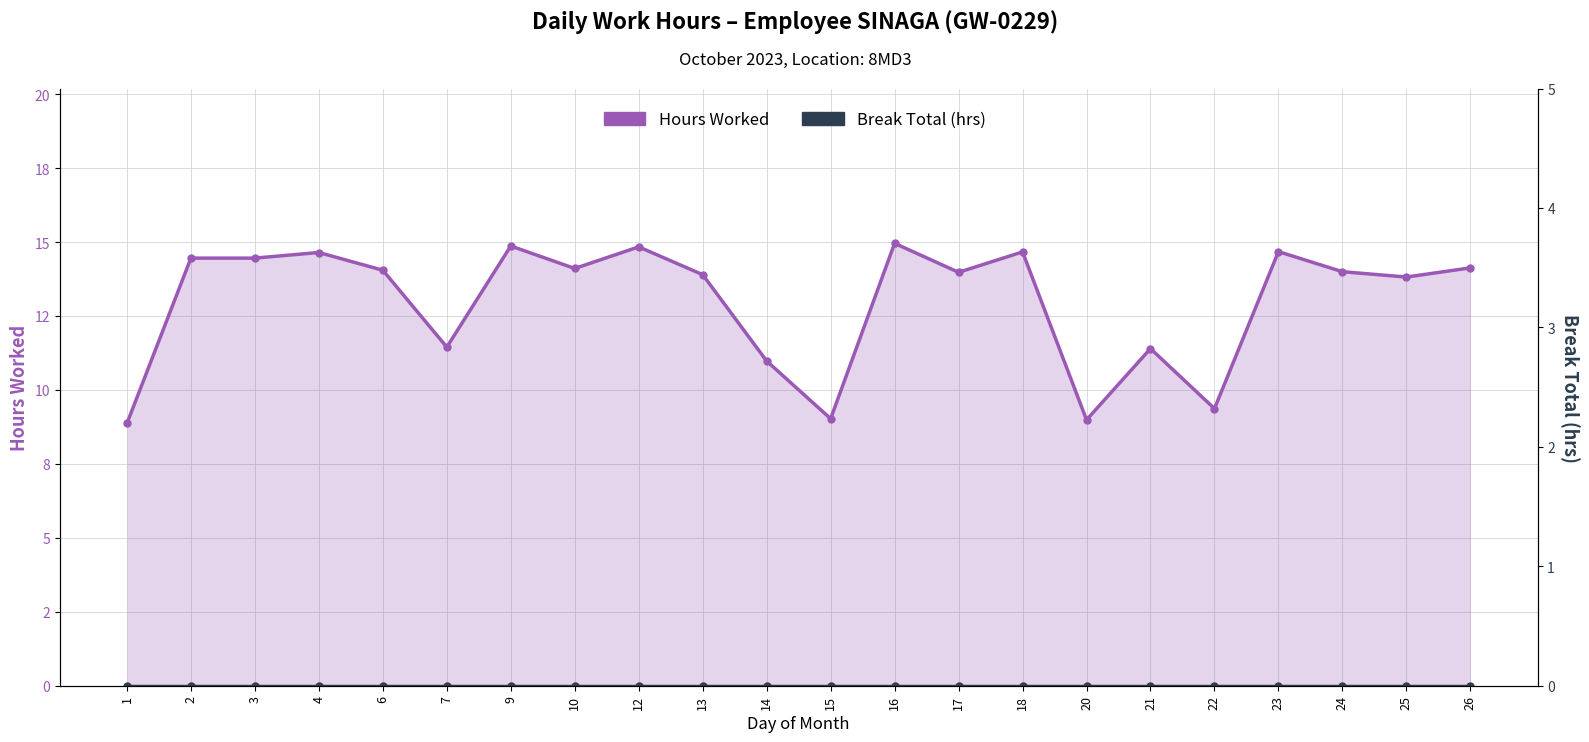

Is it true that Hours Worked equals 10.2 at 4?

False